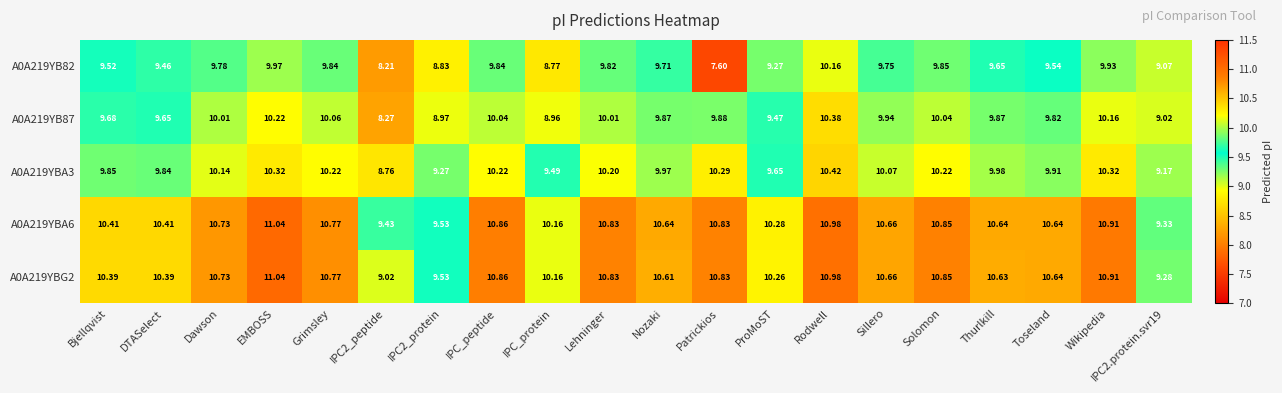

At which label is A0A219YBA6 closest to 10?

IPC_protein